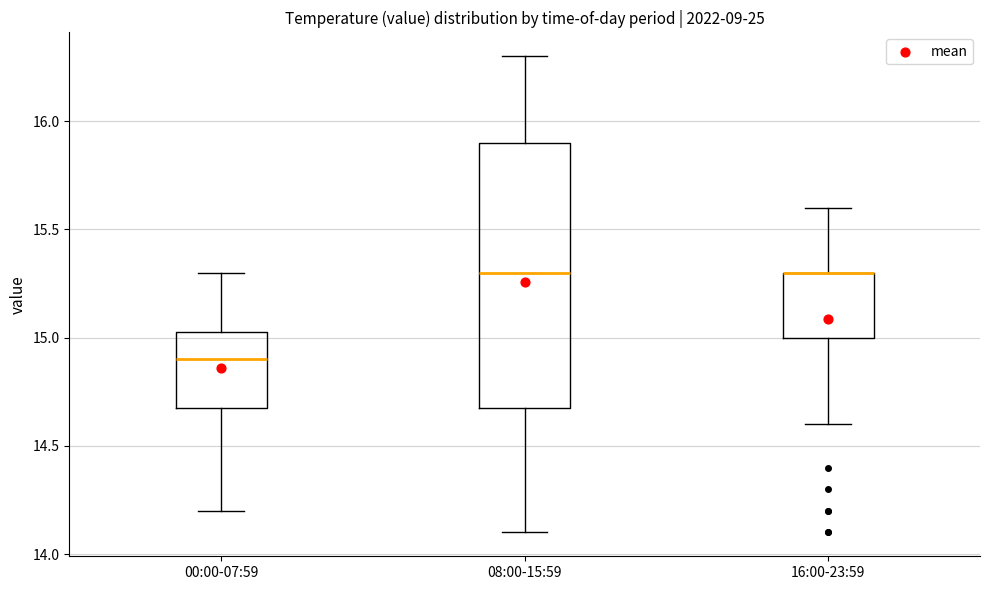

Comparing the boxes themselves (not the whiskers), which one is the tallest?

08:00-15:59